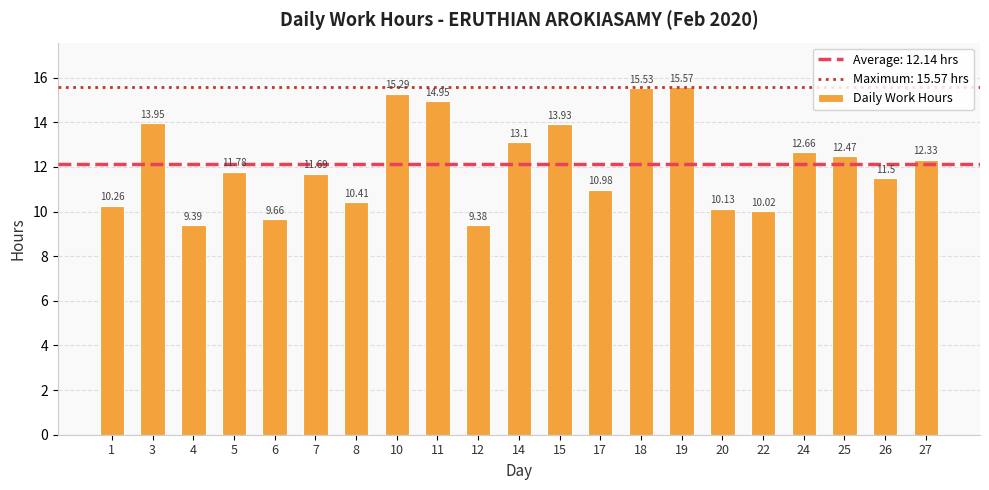

Count the number of data series in this chart.

1